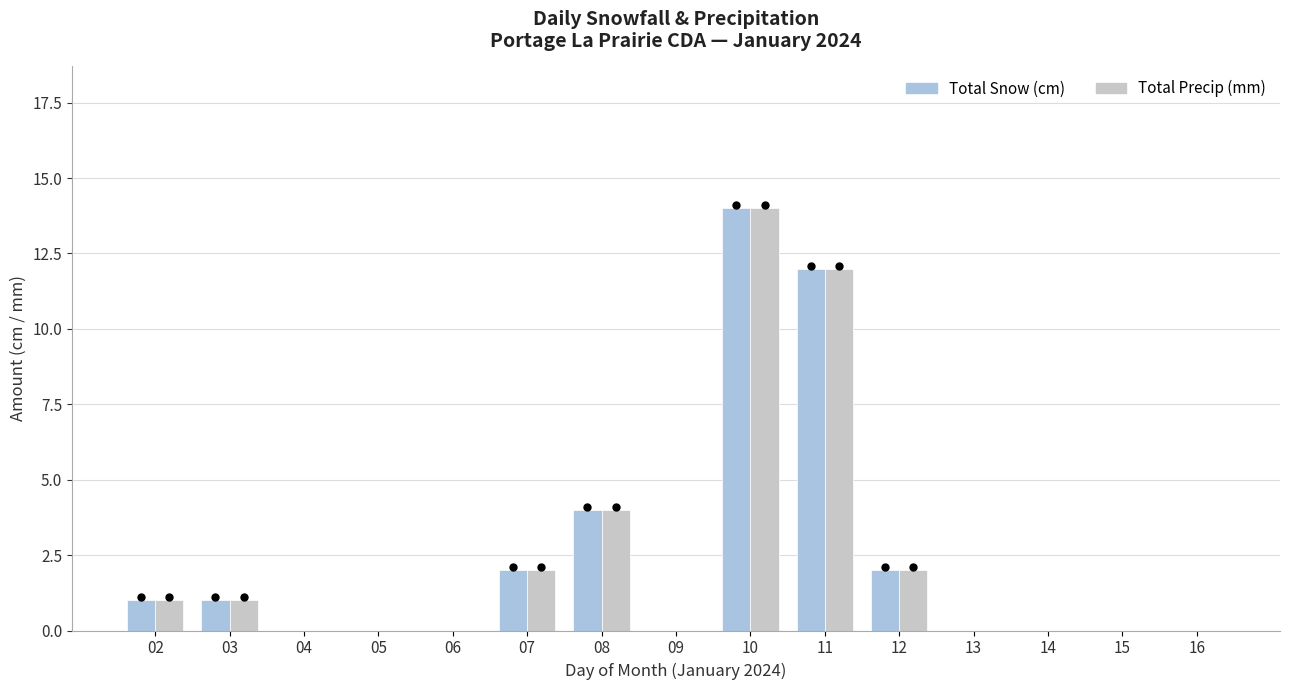

Reading left to right, extract all data points from this chart.

Total Snow (cm): 1	1	0	0	0	2	4	0	14	12	2	0	0	0	0
Total Precip (mm): 1	1	0	0	0	2	4	0	14	12	2	0	0	0	0